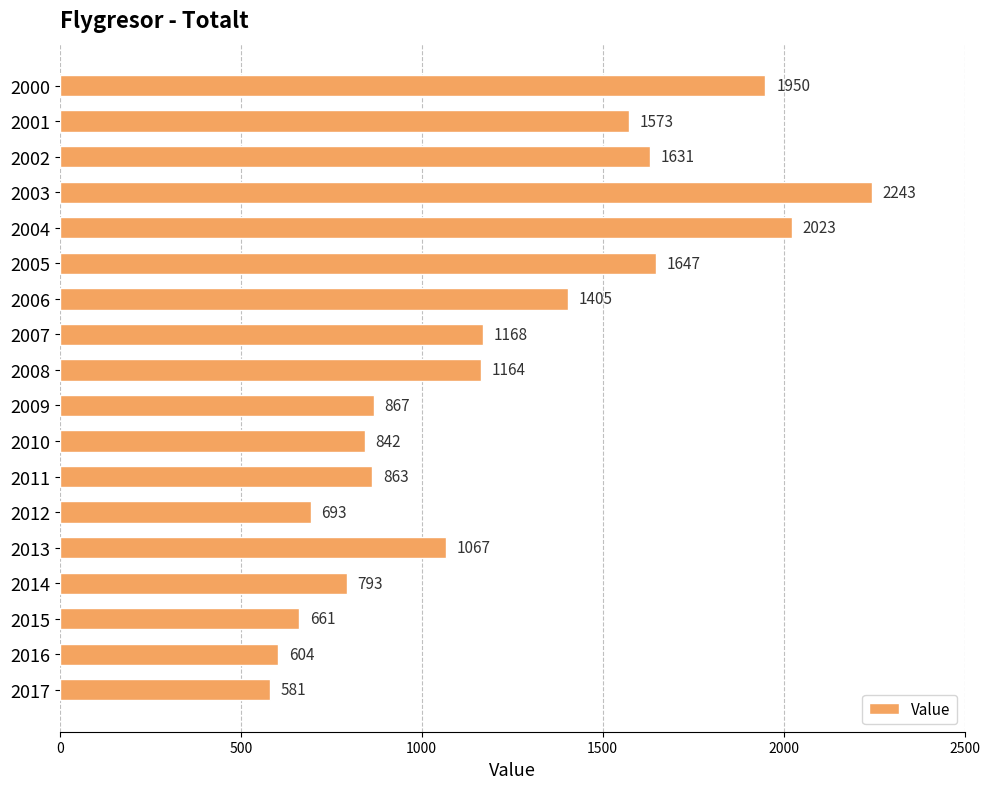

List the labels in order of value, smallest first.

2017, 2016, 2015, 2012, 2014, 2010, 2011, 2009, 2013, 2008, 2007, 2006, 2001, 2002, 2005, 2000, 2004, 2003